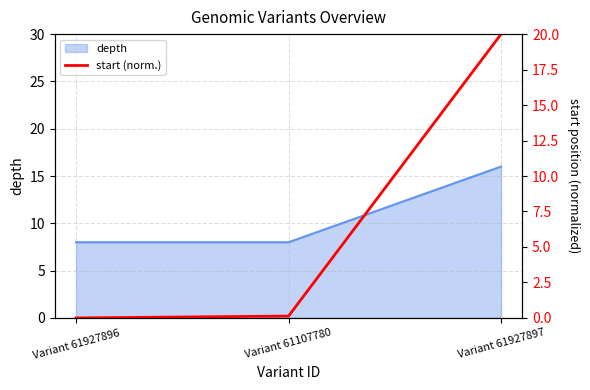

The value of depth at Variant 61107780 is 14. True or false?

False